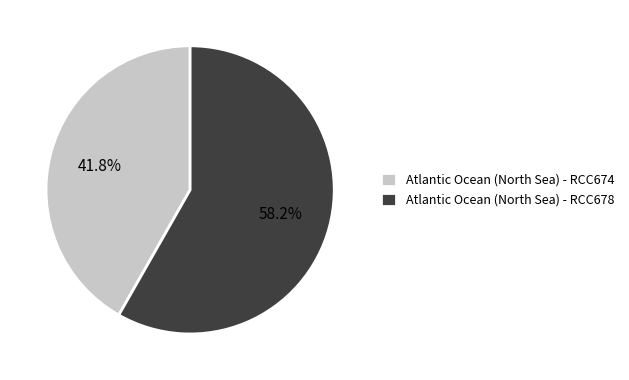

How many slices are in this pie chart?

2